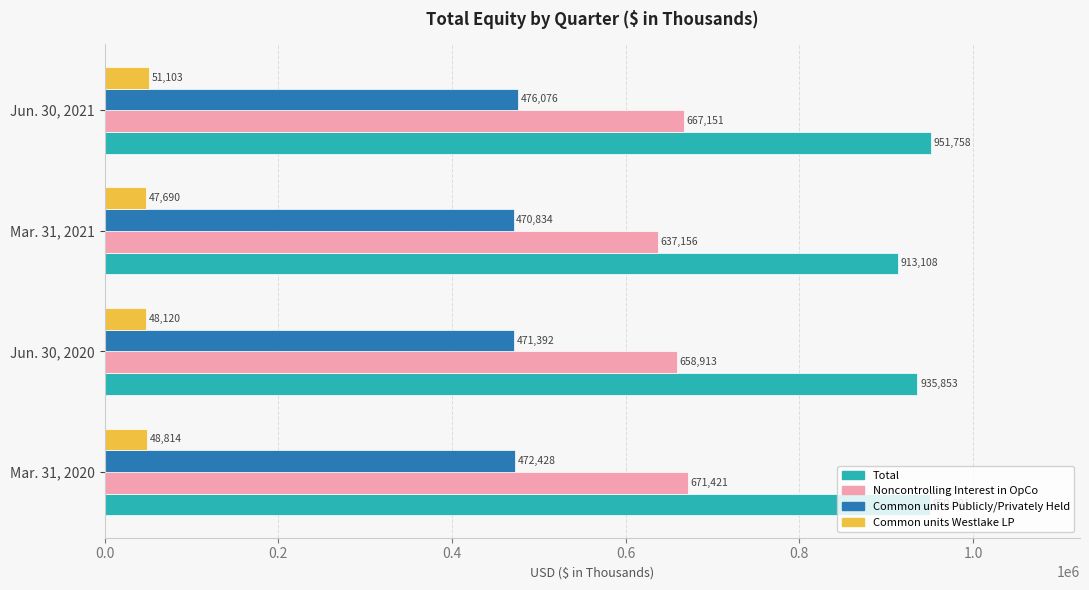

What is the difference between the Common units Publicly/Privately Held values at Mar. 31, 2021 and Jun. 30, 2021?

5242